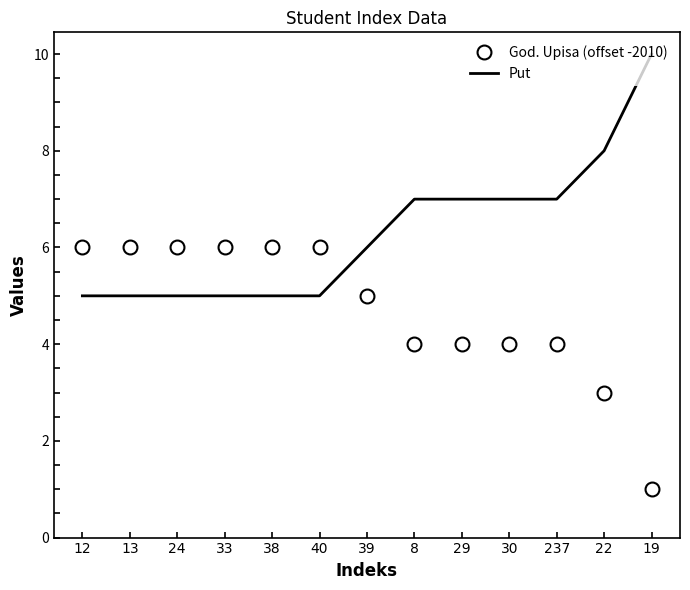

What is the spread (max minus min) of values at 29?

3